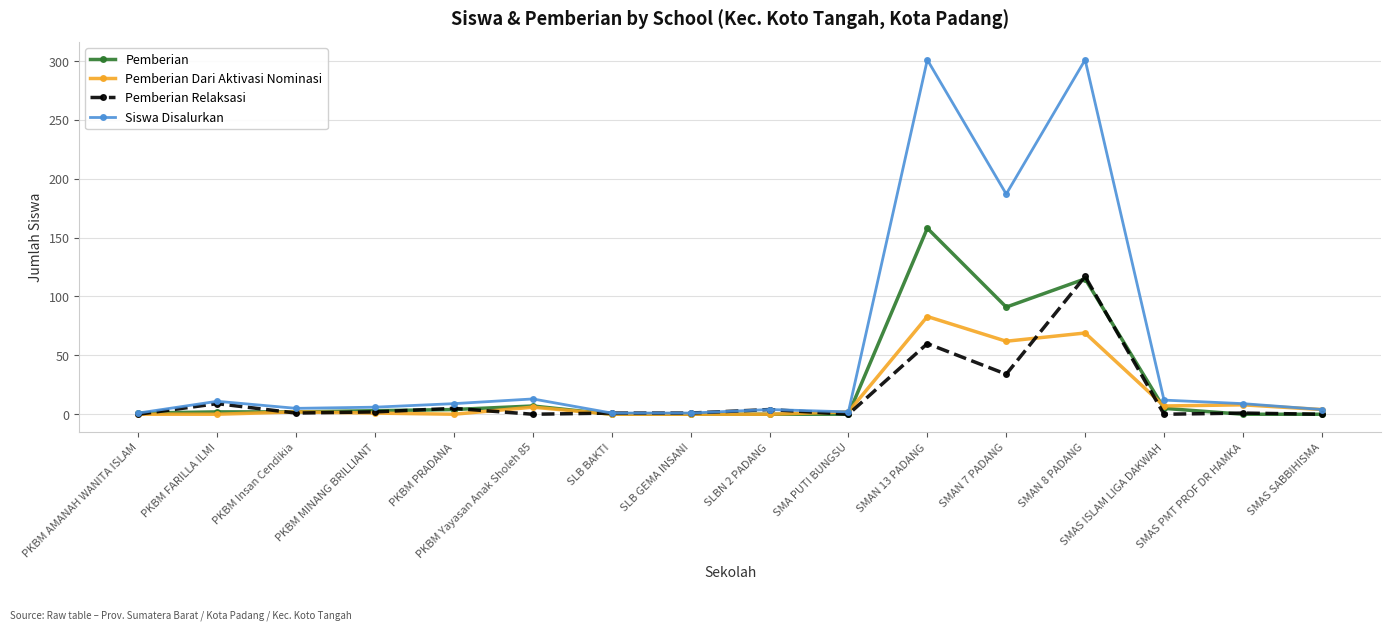

What is the difference between the Siswa Disalurkan values at SMAS SABBIHISMA and PKBM FARILLA ILMI?

7